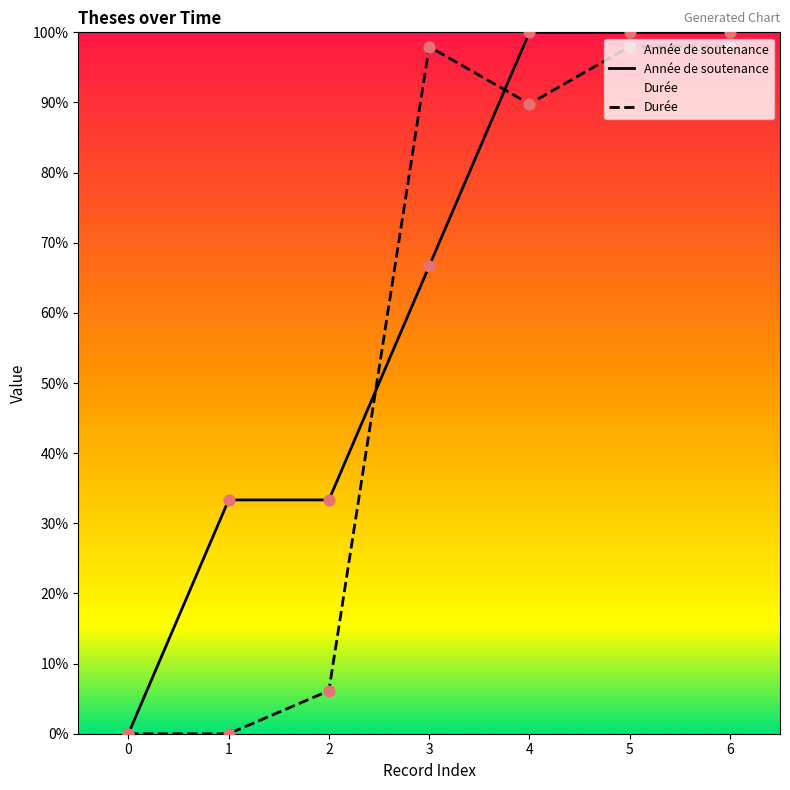

What is the total value across all series at 6?

198.0